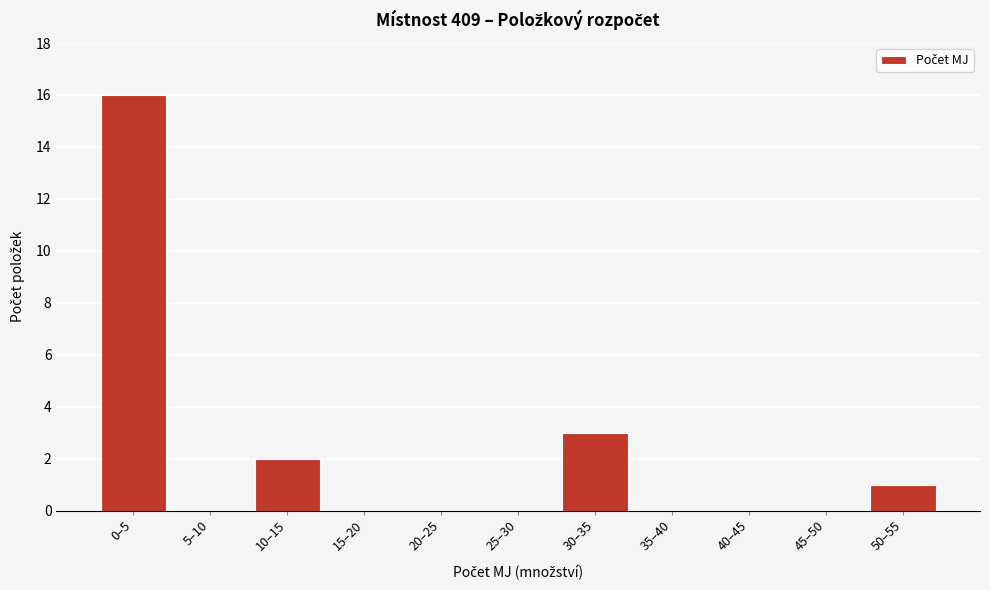

Reading left to right, what are all the values shown in this chart?

0–5=16	5–10=0	10–15=2	15–20=0	20–25=0	25–30=0	30–35=3	35–40=0	40–45=0	45–50=0	50–55=1